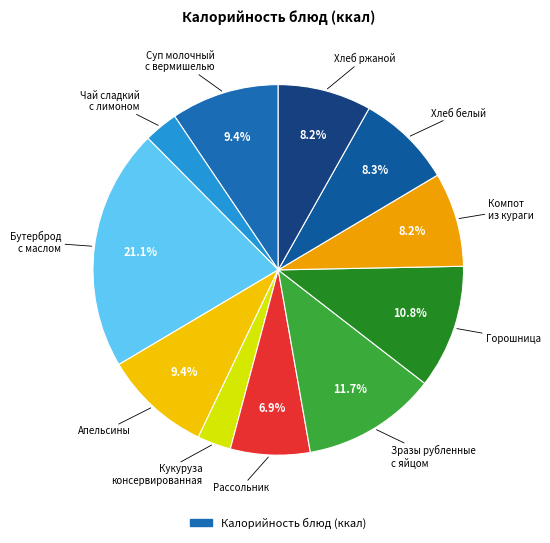

How many segments does this pie chart have?

11